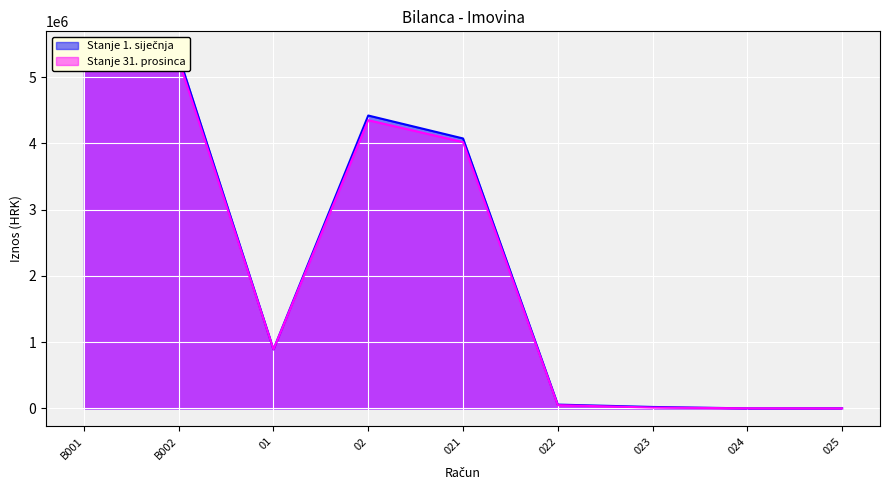

Rank the series at 01 from highest to lowest value.

Stanje 1. siječnja, Stanje 31. prosinca